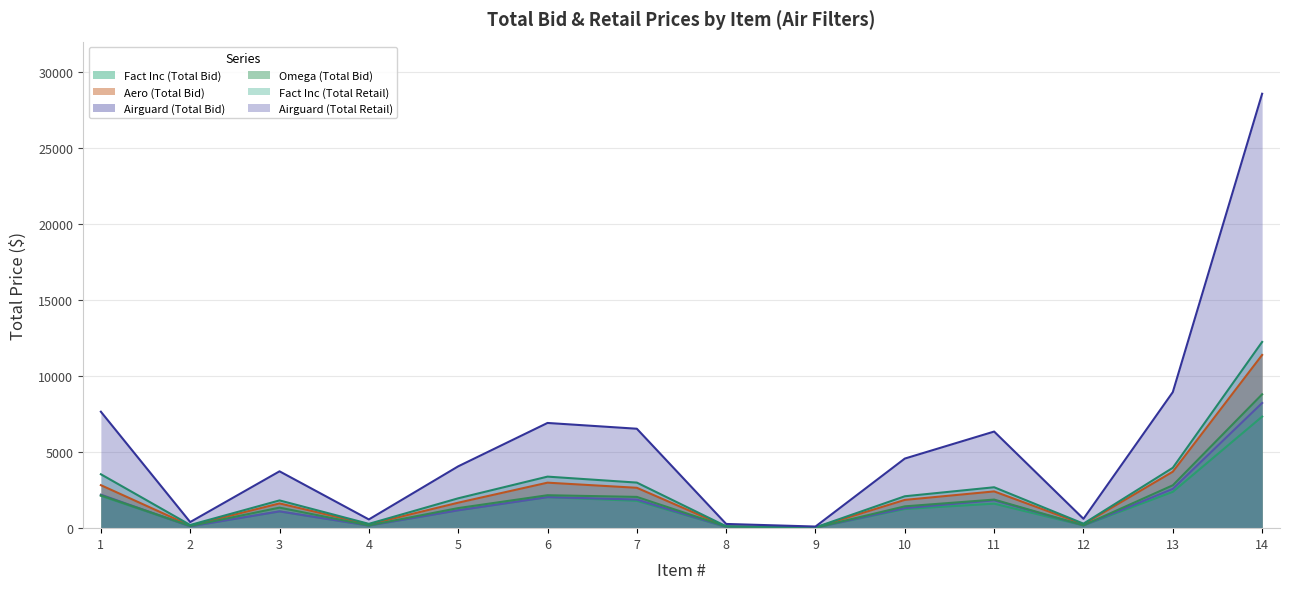

What is the sum of all Airguard (Total Retail) values?

79427.3